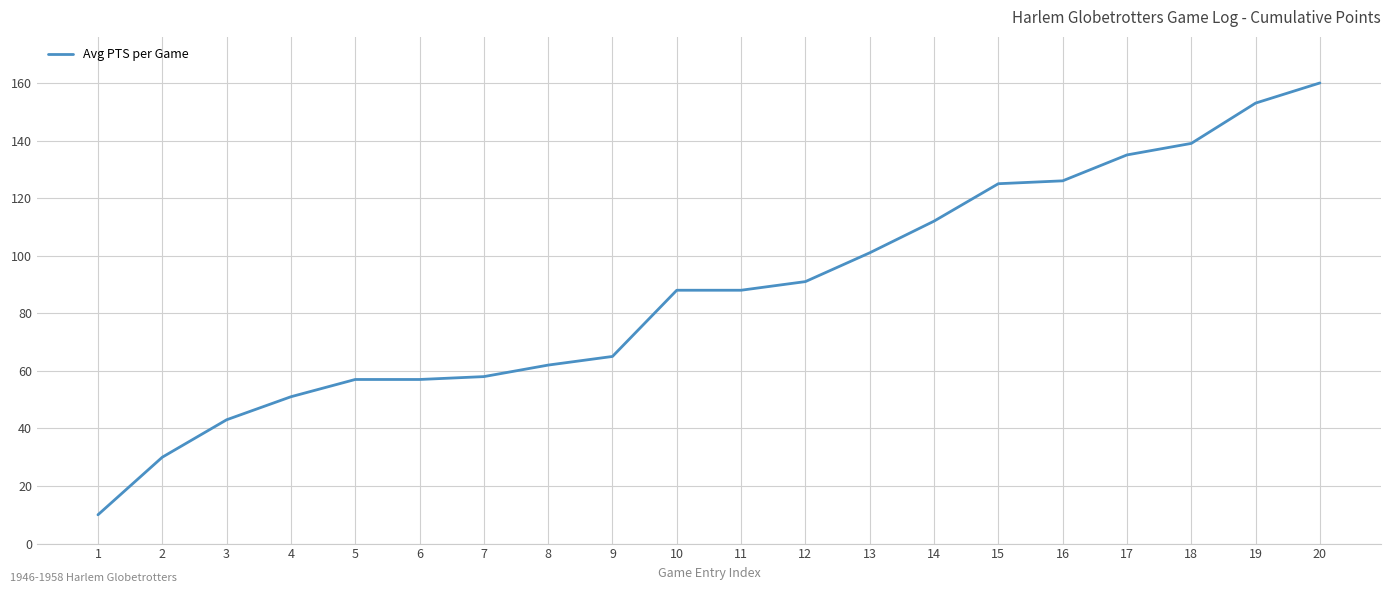

What is the sum of the values at 7 and 6?

115